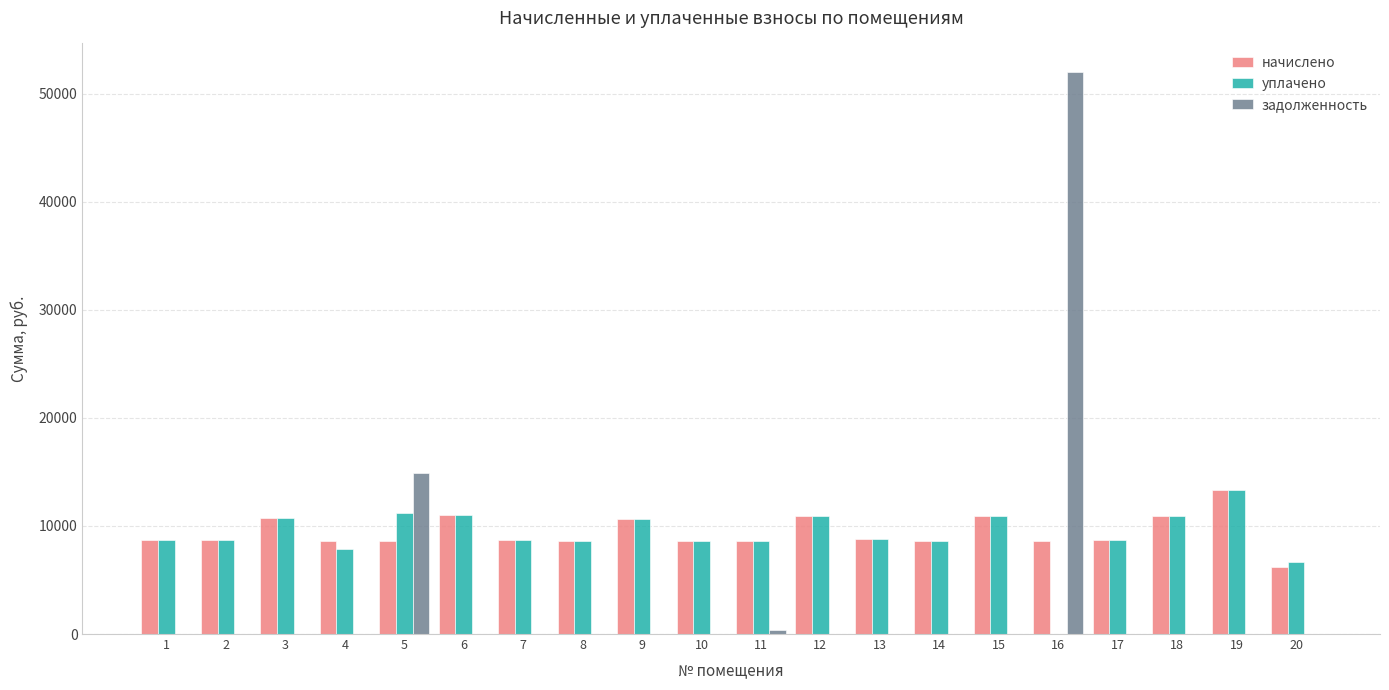

What is the maximum value for начислено?

13363.9